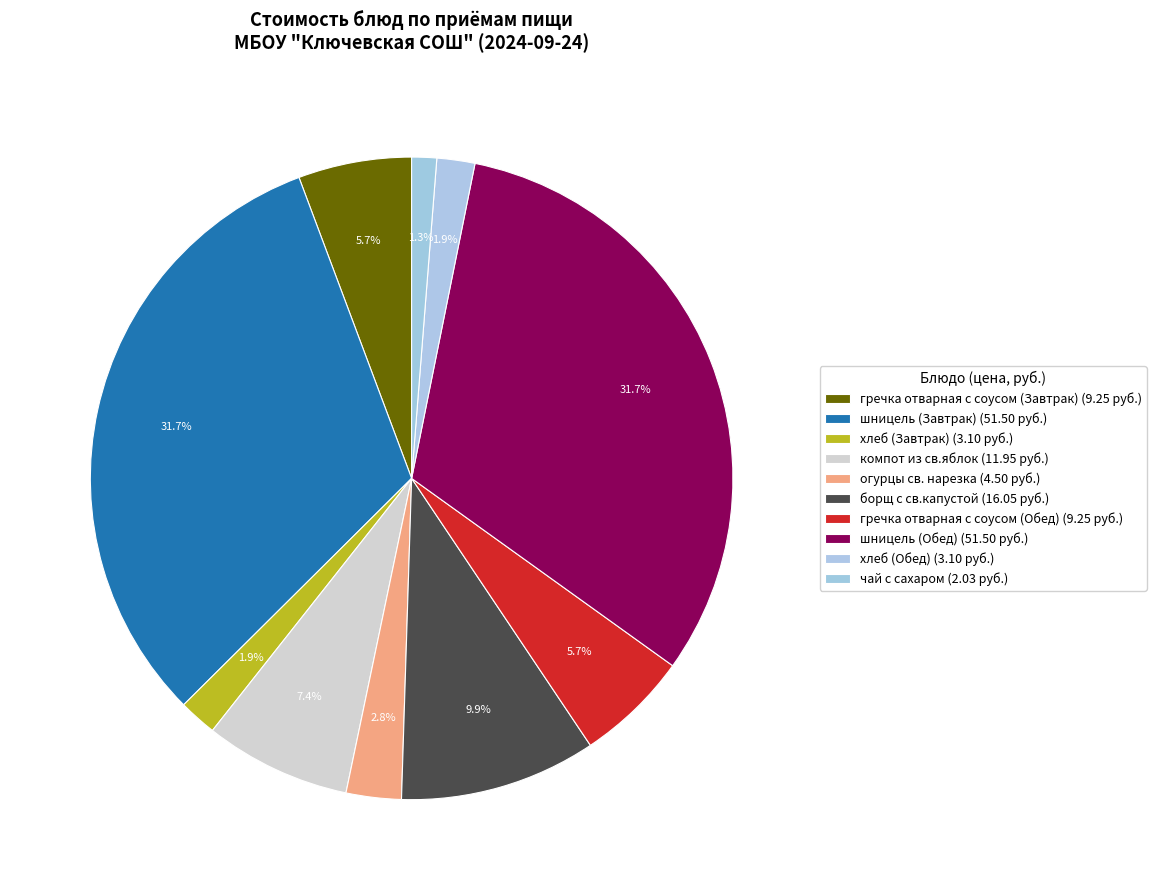

The гречка отварная с соусом (Завтрак) slice represents 1% of the pie. True or false?

False